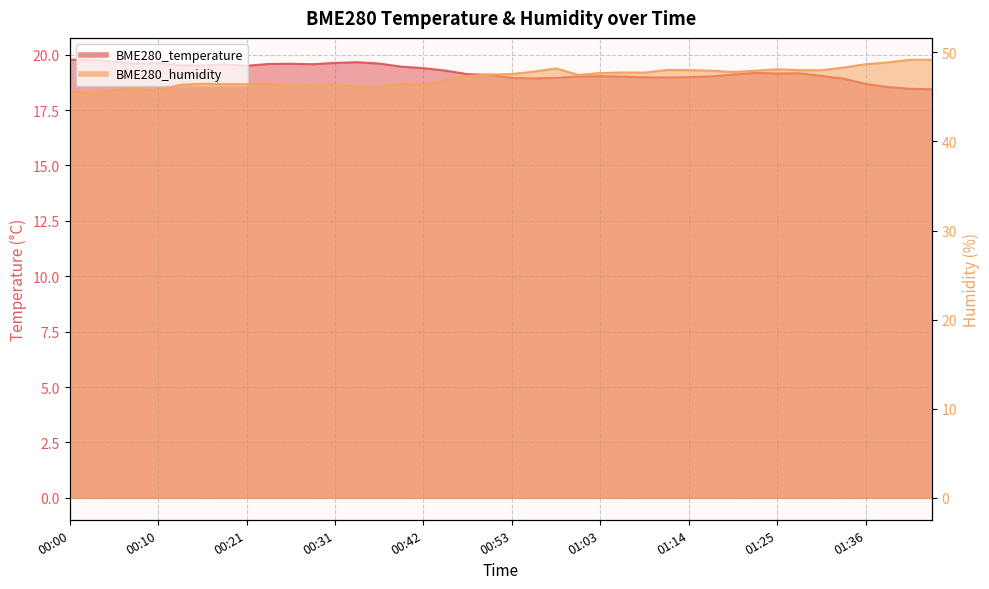

The BME280_temperature series shows 19.5 at 00:39. True or false?

True